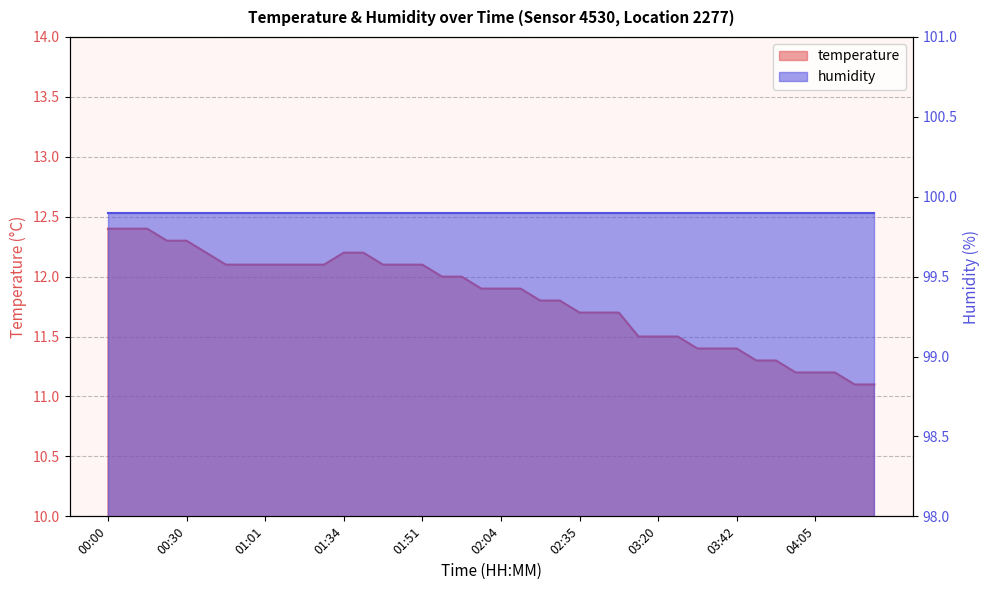

Reading left to right, transcribe all the data shown in this chart.

12.4	12.4	12.4	12.3	12.3	12.2	12.1	12.1	12.1	12.1	12.1	12.1	12.2	12.2	12.1	12.1	12.1	12.0	12.0	11.9	11.9	11.9	11.8	11.8	11.7	11.7	11.7	11.5	11.5	11.5	11.4	11.4	11.4	11.3	11.3	11.2	11.2	11.2	11.1	11.1